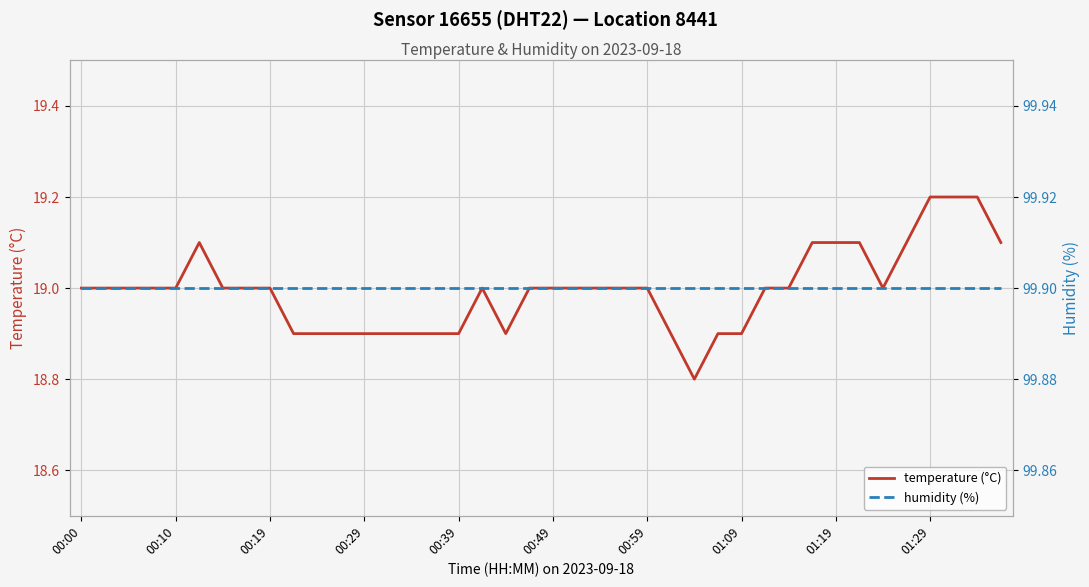

Reading left to right, what are all the values shown in this chart?

temperature (°C): 19.0	19.0	19.0	19.0	19.0	19.1	19.0	19.0	19.0	18.9	18.9	18.9	18.9	18.9	18.9	18.9	18.9	19.0	18.9	19.0	19.0	19.0	19.0	19.0	19.0	18.9	18.8	18.9	18.9	19.0	19.0	19.1	19.1	19.1	19.0	19.1	19.2	19.2	19.2	19.1
humidity (%): 99.9	99.9	99.9	99.9	99.9	99.9	99.9	99.9	99.9	99.9	99.9	99.9	99.9	99.9	99.9	99.9	99.9	99.9	99.9	99.9	99.9	99.9	99.9	99.9	99.9	99.9	99.9	99.9	99.9	99.9	99.9	99.9	99.9	99.9	99.9	99.9	99.9	99.9	99.9	99.9